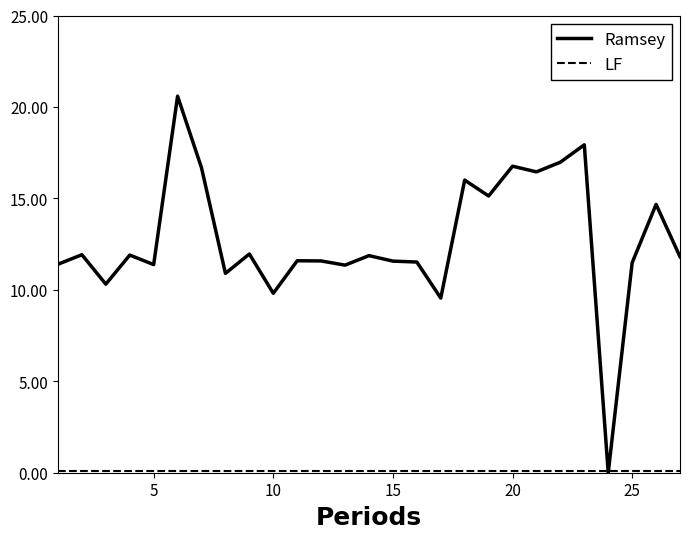

What is the greatest value displayed?

20.6